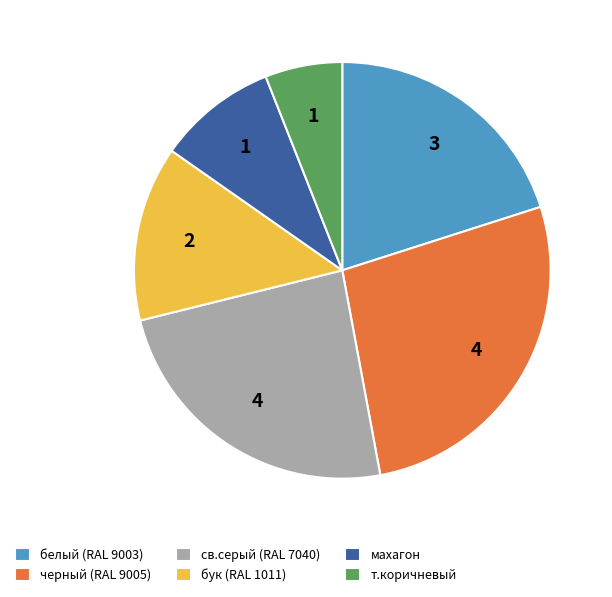

True or false: белый (RAL 9003) accounts for 31% of the total.

False